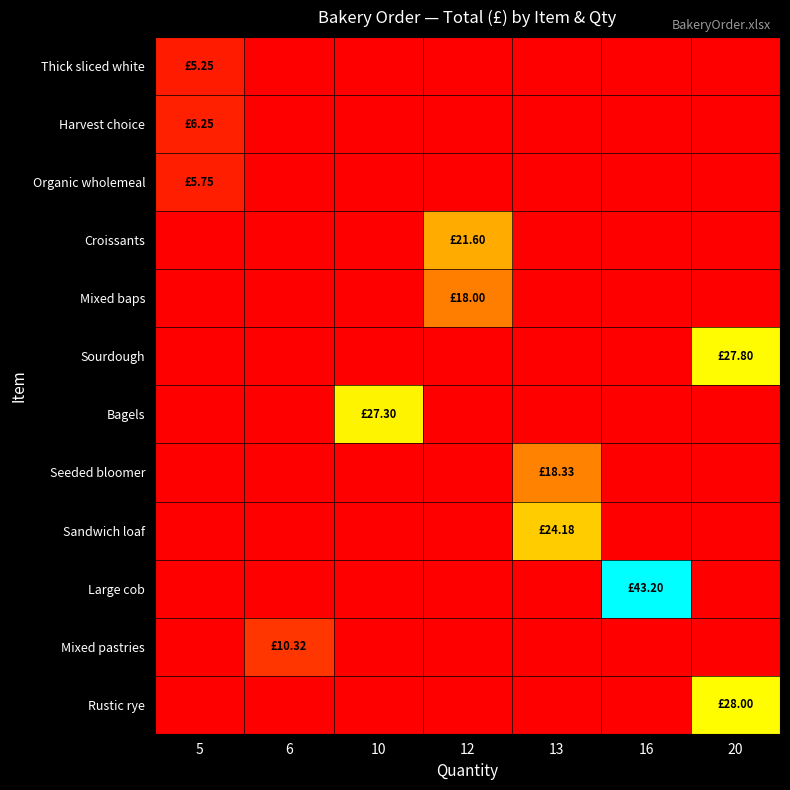

Reading right to left, extract all data points from this chart.

Thick sliced white: 20=0.0	16=0.0	13=0.0	12=0.0	10=0.0	6=0.0	5=5.2
Harvest choice: 20=0.0	16=0.0	13=0.0	12=0.0	10=0.0	6=0.0	5=6.2
Organic wholemeal: 20=0.0	16=0.0	13=0.0	12=0.0	10=0.0	6=0.0	5=5.8
Croissants: 20=0.0	16=0.0	13=0.0	12=21.6	10=0.0	6=0.0	5=0.0
Mixed baps: 20=0.0	16=0.0	13=0.0	12=18.0	10=0.0	6=0.0	5=0.0
Sourdough: 20=27.8	16=0.0	13=0.0	12=0.0	10=0.0	6=0.0	5=0.0
Bagels: 20=0.0	16=0.0	13=0.0	12=0.0	10=27.3	6=0.0	5=0.0
Seeded bloomer: 20=0.0	16=0.0	13=18.3	12=0.0	10=0.0	6=0.0	5=0.0
Sandwich loaf: 20=0.0	16=0.0	13=24.2	12=0.0	10=0.0	6=0.0	5=0.0
Large cob: 20=0.0	16=43.2	13=0.0	12=0.0	10=0.0	6=0.0	5=0.0
Mixed pastries: 20=0.0	16=0.0	13=0.0	12=0.0	10=0.0	6=10.3	5=0.0
Rustic rye: 20=28.0	16=0.0	13=0.0	12=0.0	10=0.0	6=0.0	5=0.0